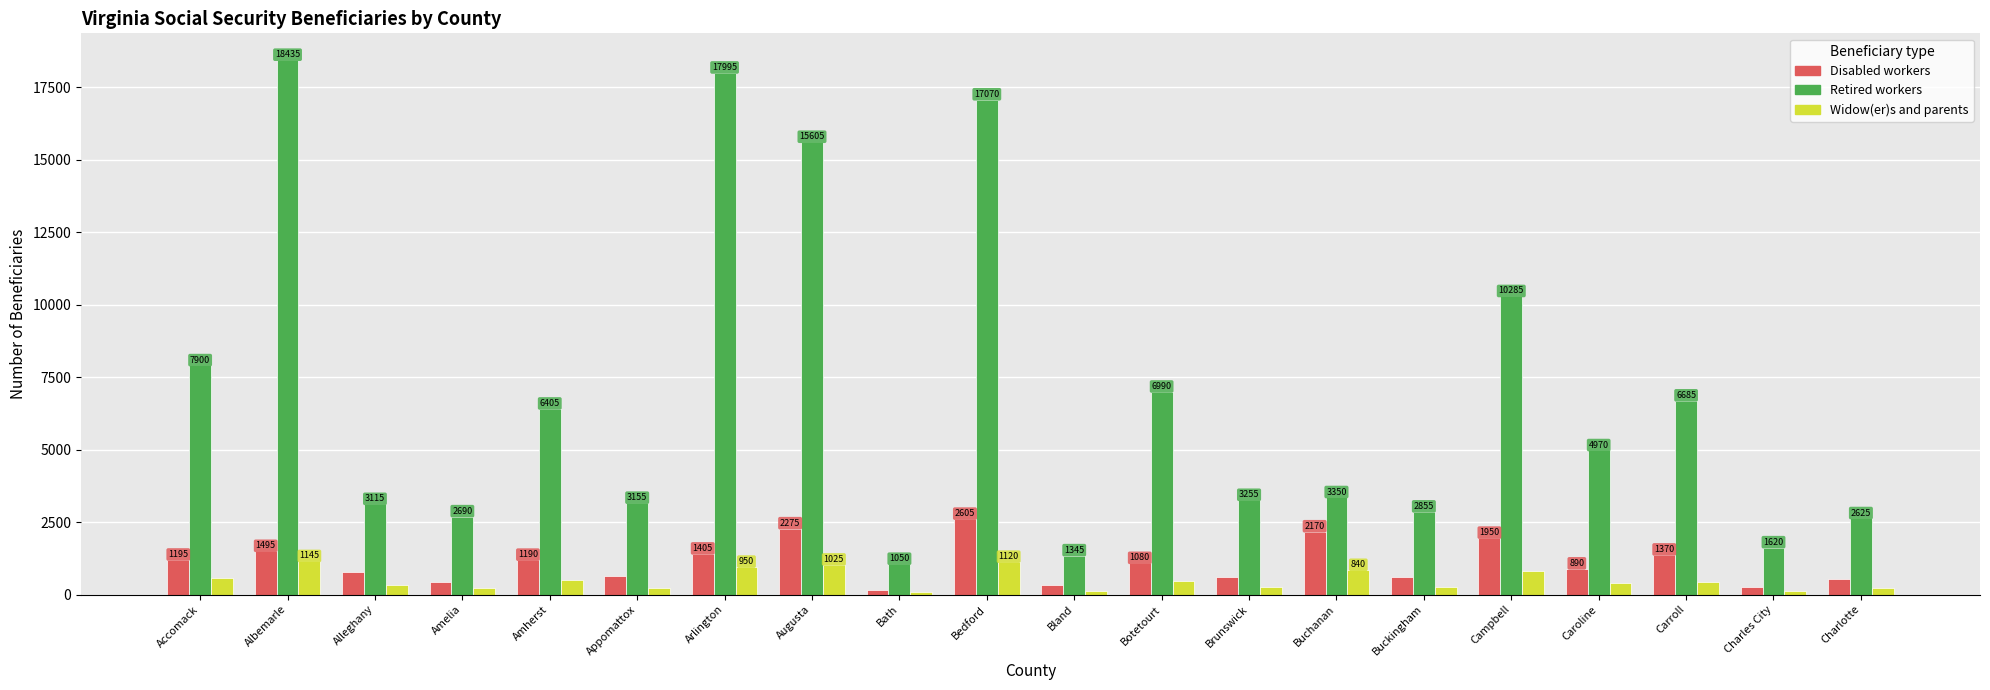

What is the sum of the Retired workers values at Bath and Albemarle?

19485